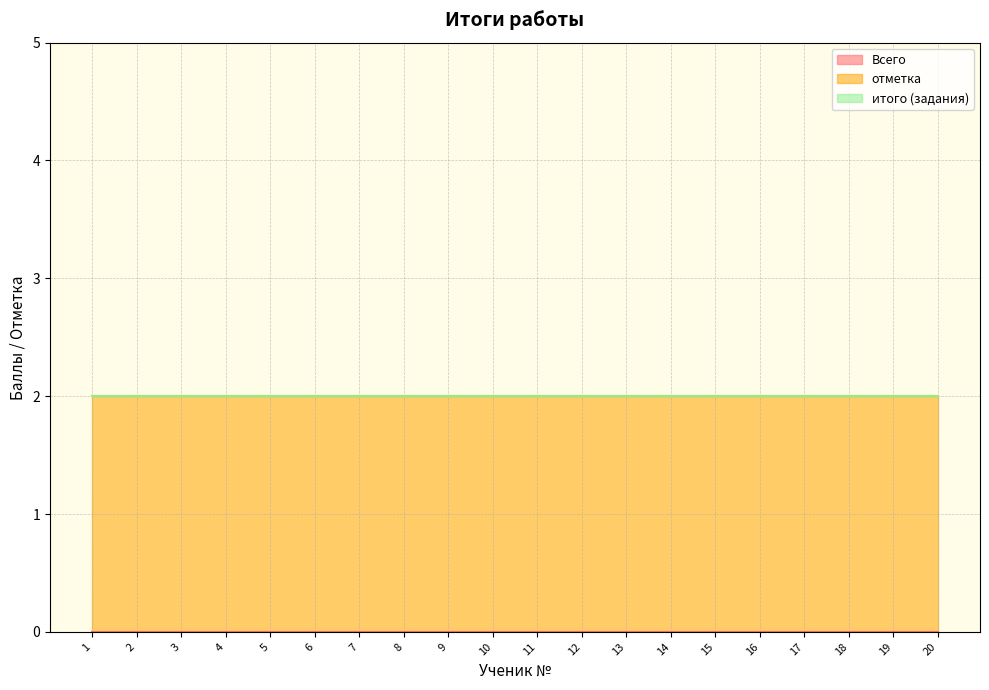

What is the greatest value displayed?

2